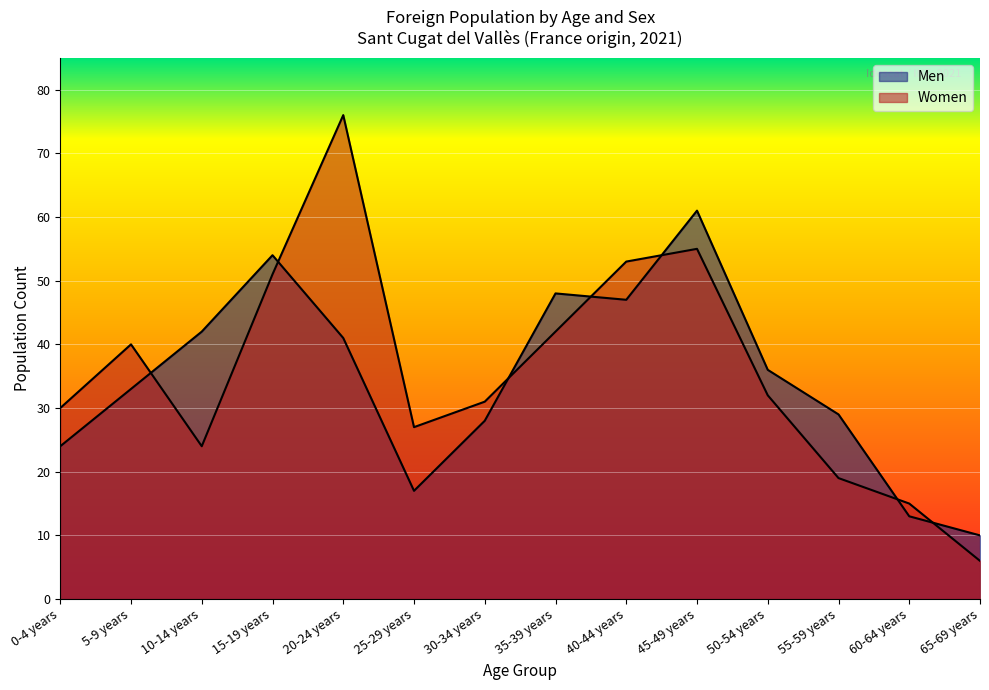

What is the sum of the Women values at 55-59 years and 45-49 years?

74